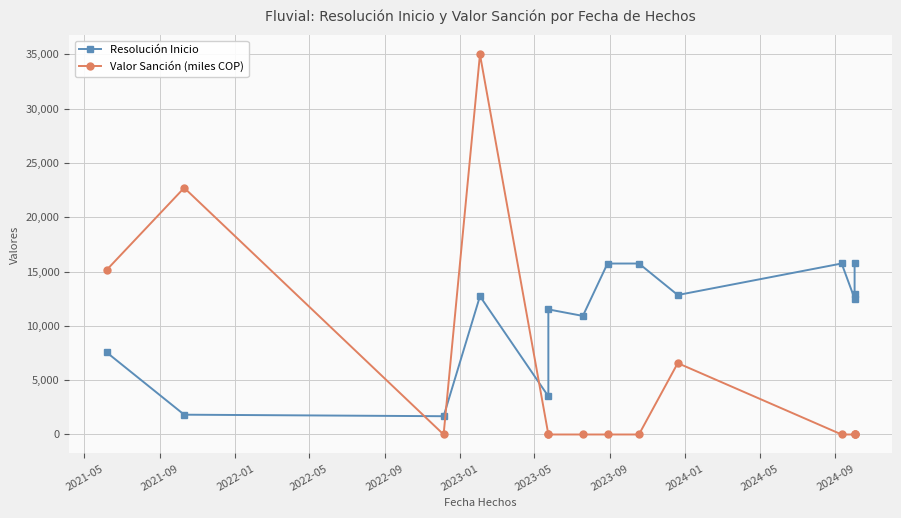

True or false: Valor Sanción (miles COP) has more than 0 points higher than both neighbors.

True